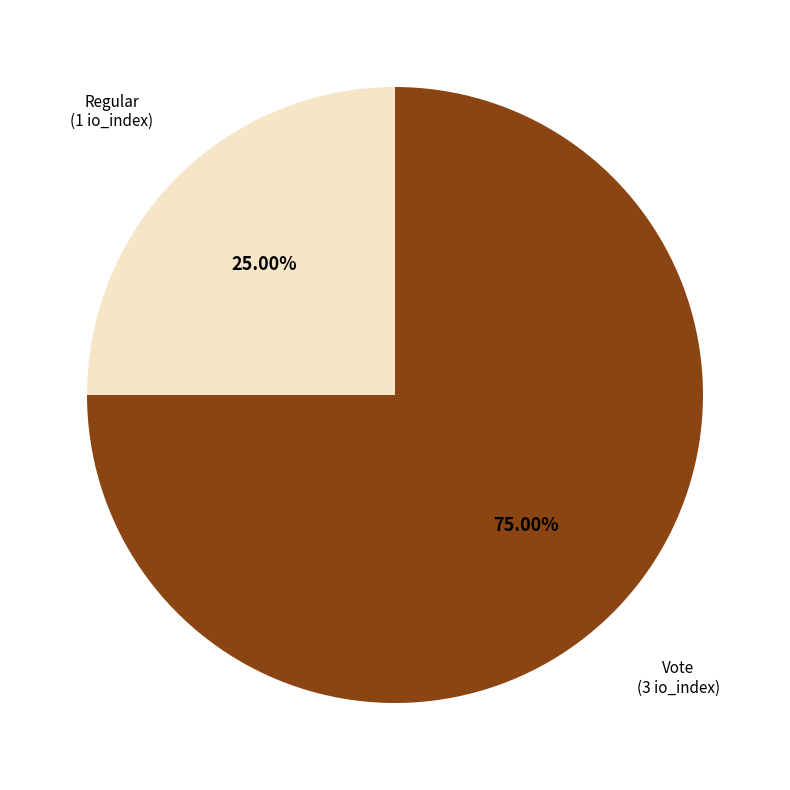

Is there a majority slice in this chart?

Yes